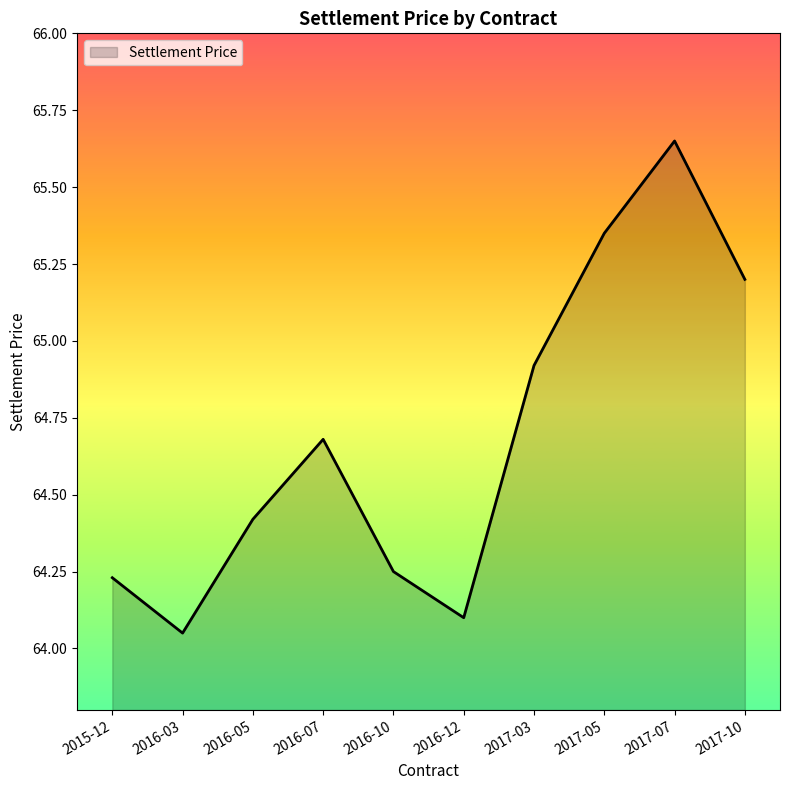

How many lines are shown in the chart?

1